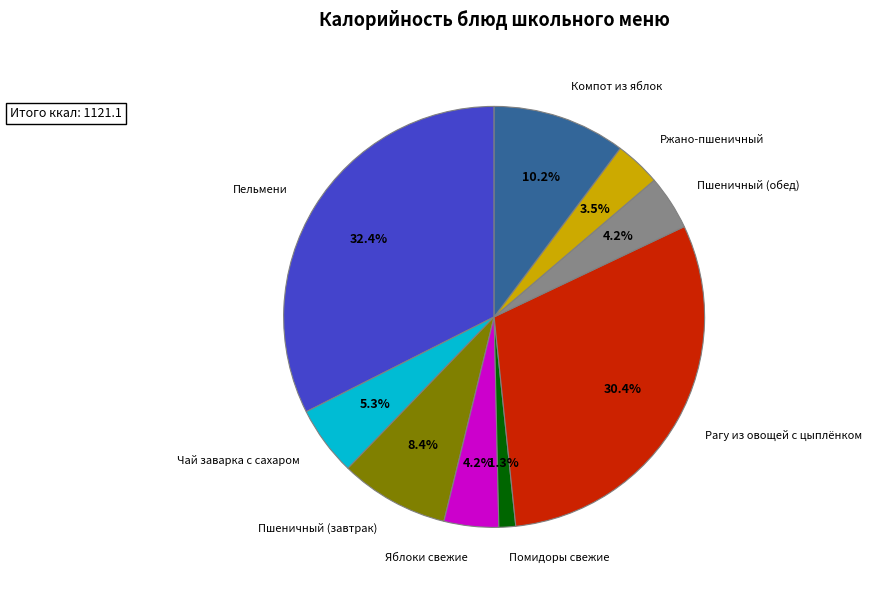

Is there any slice that represents more than half of the pie?

No